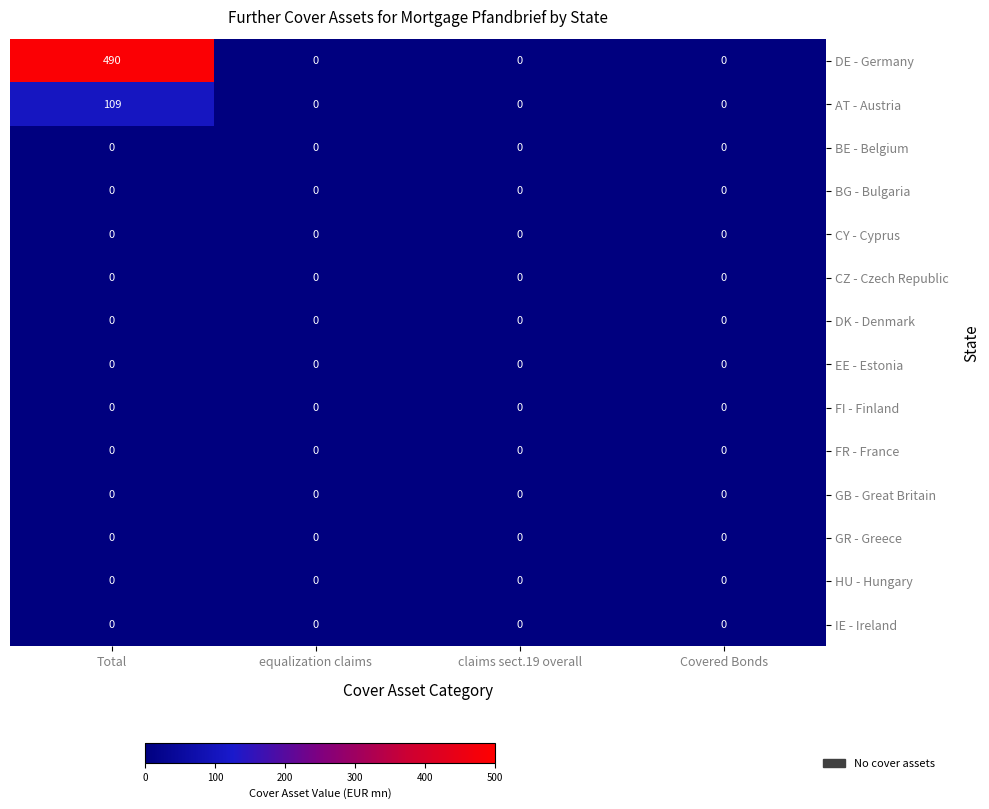

Which series has the largest total across all categories?

DE - Germany